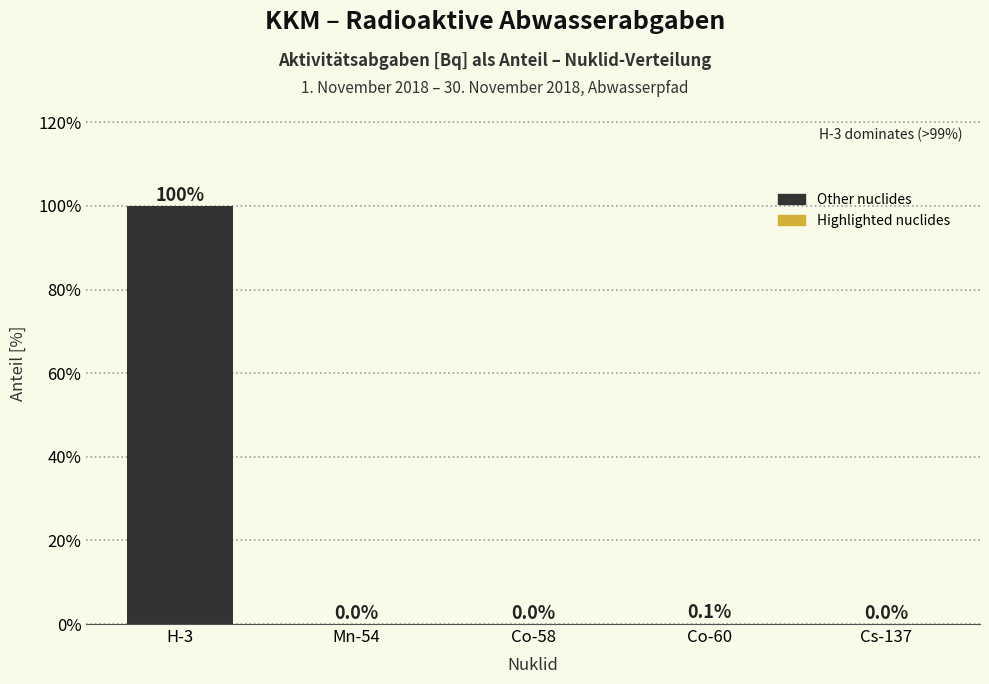

What is the greatest value displayed?

99.9